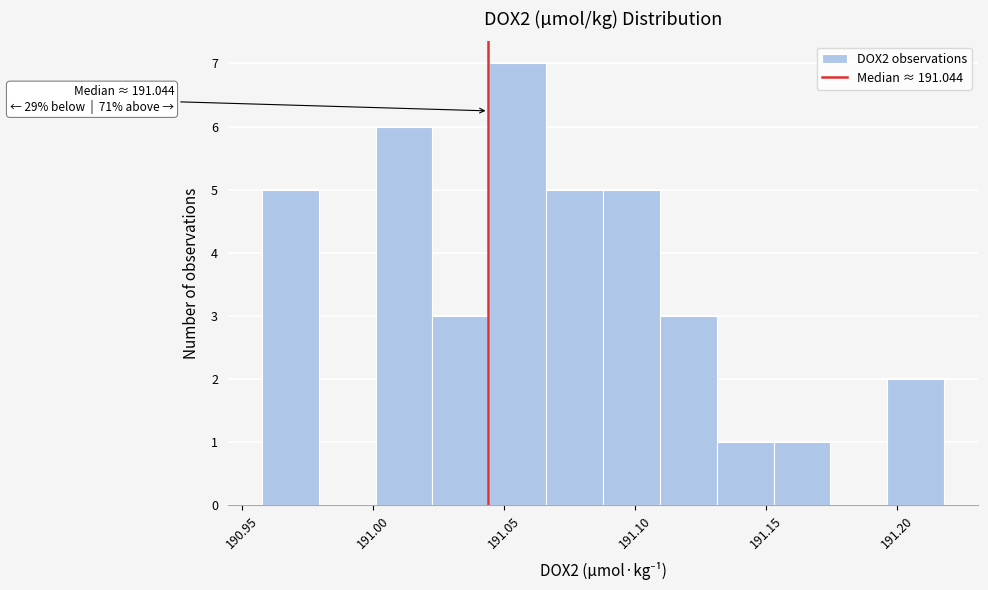

Over which range of the x-axis is the bar tallest?

191.045 to 191.065